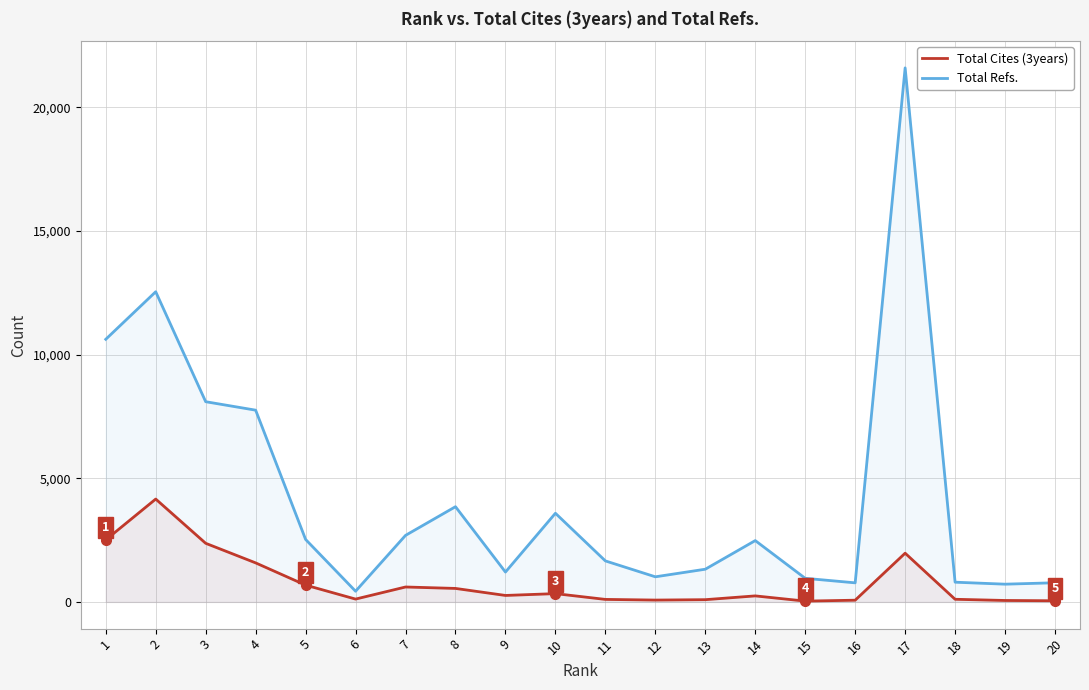

What is the sum of the Total Cites (3years) values at 19 and 14?

303